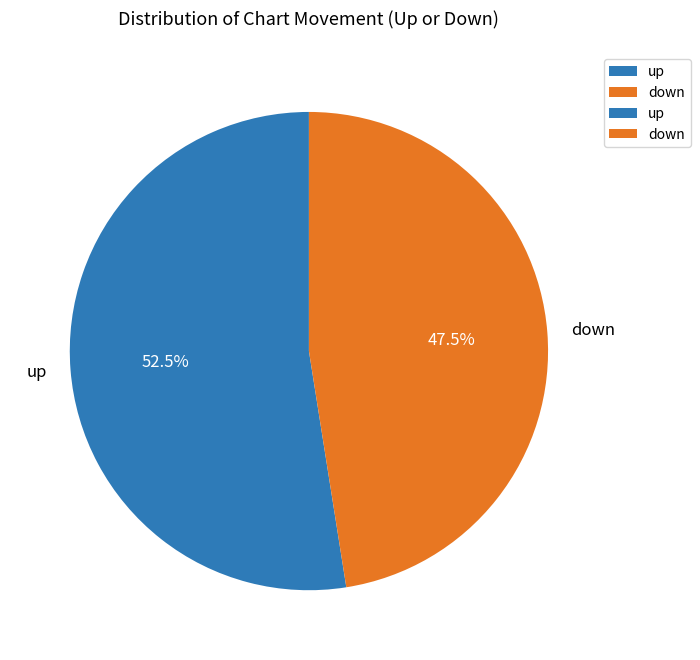

Is the sum of up and down greater than half?

Yes